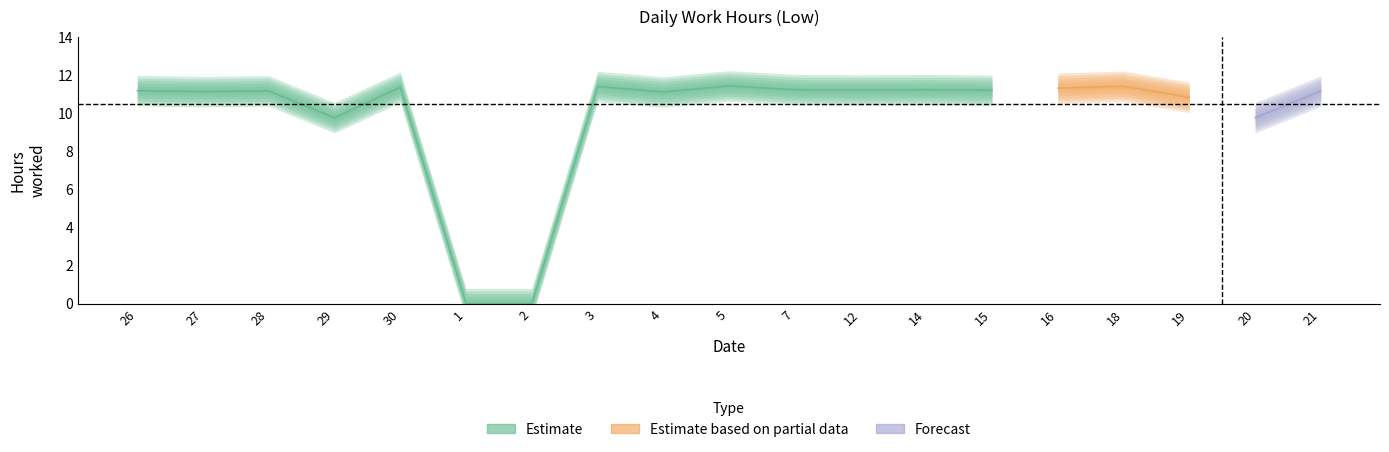

At which category does the data reach its first local valley?

27